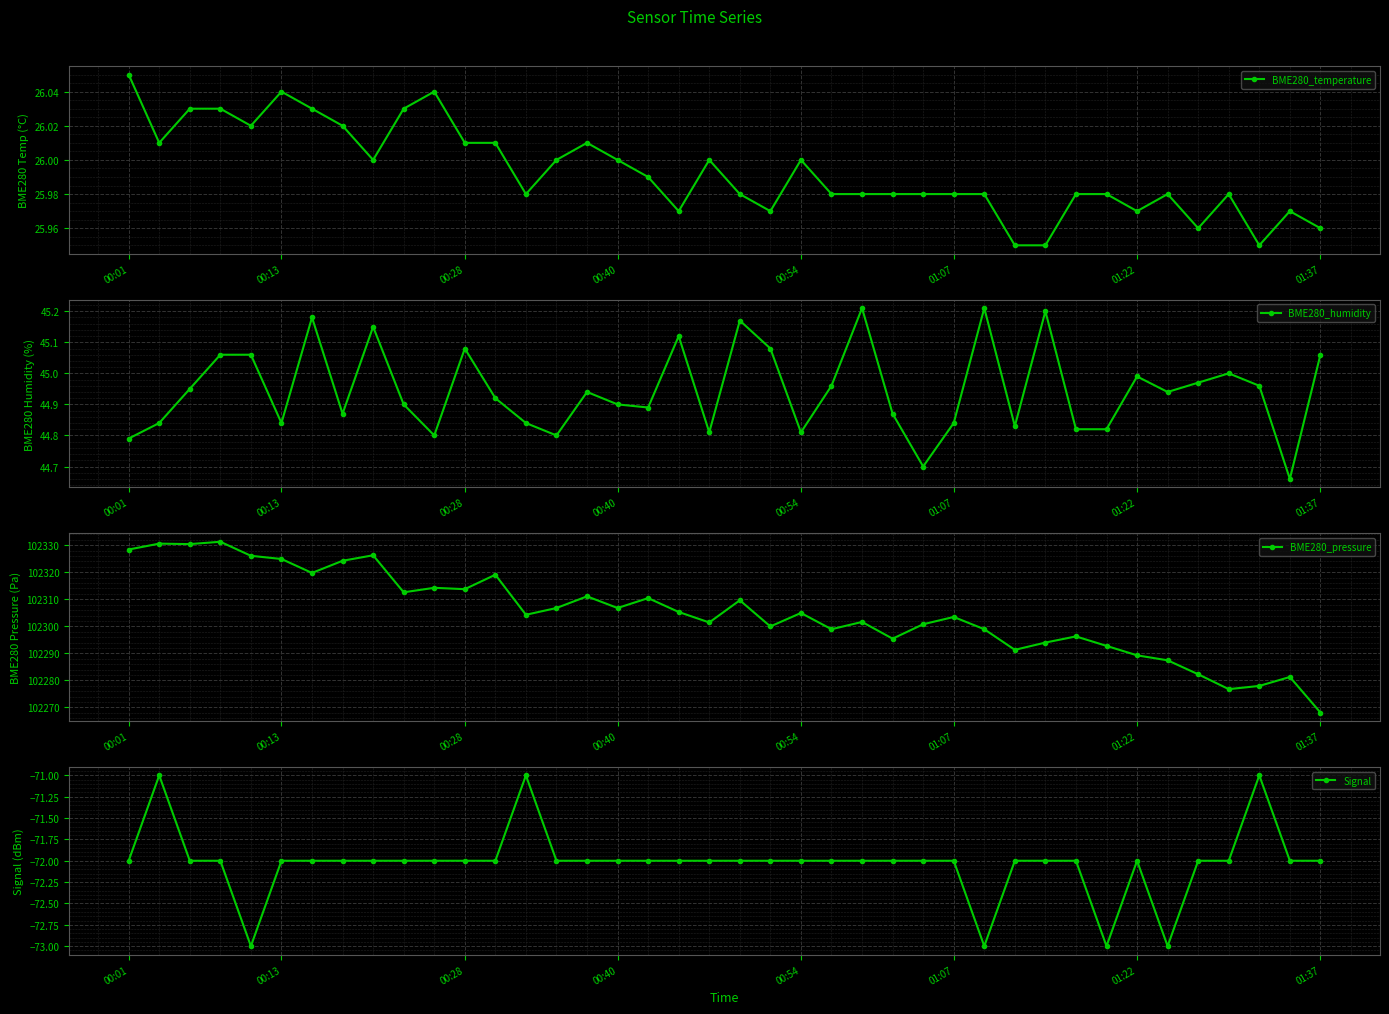

At which label does BME280_temperature reach its peak?

00:01